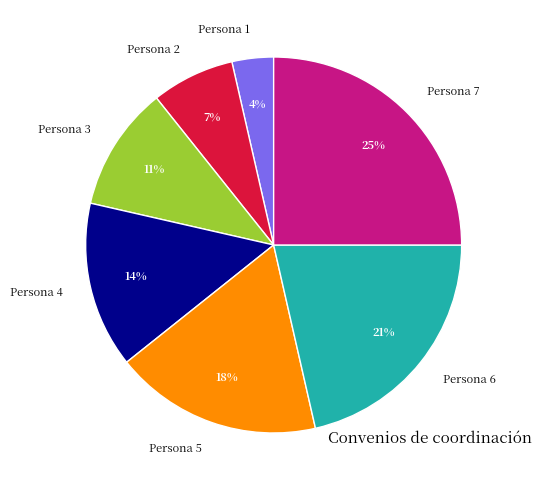

How many slices are in this pie chart?

7